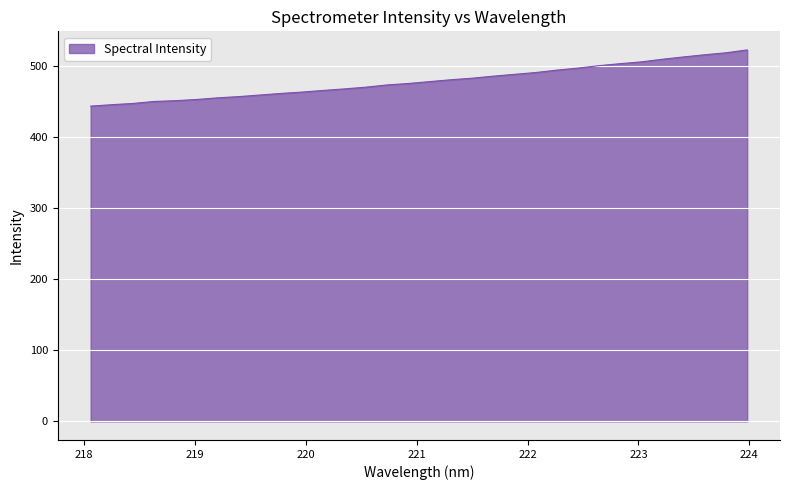

How many distinct data groups are displayed?

1